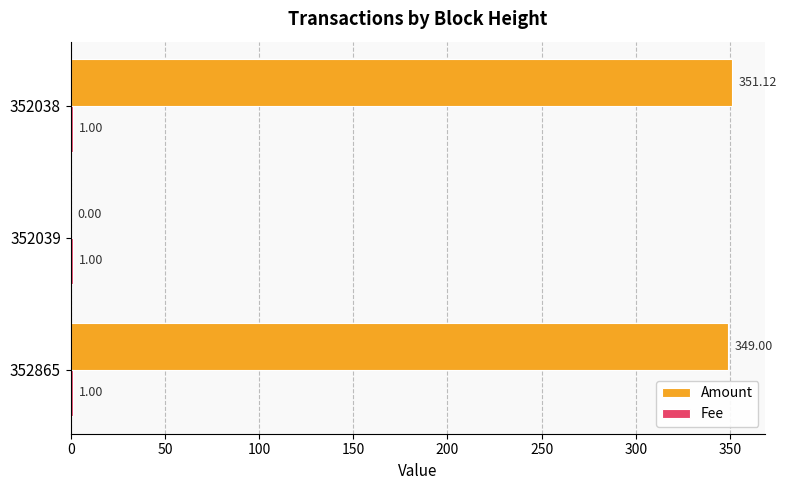

Which series has the largest total across all categories?

Amount